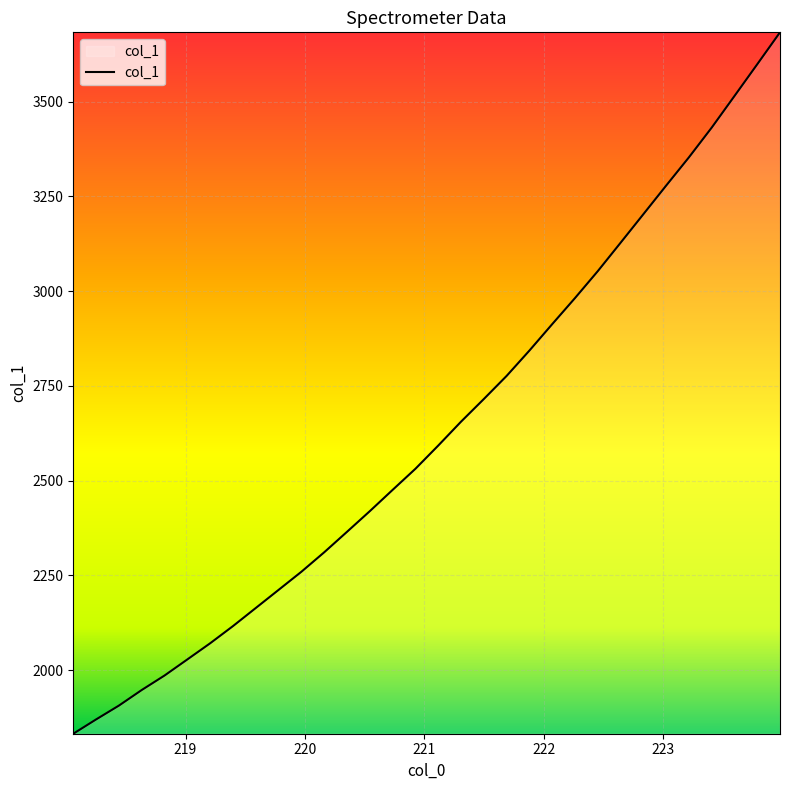

What is the difference between the maximum and minimum values?

1850.6